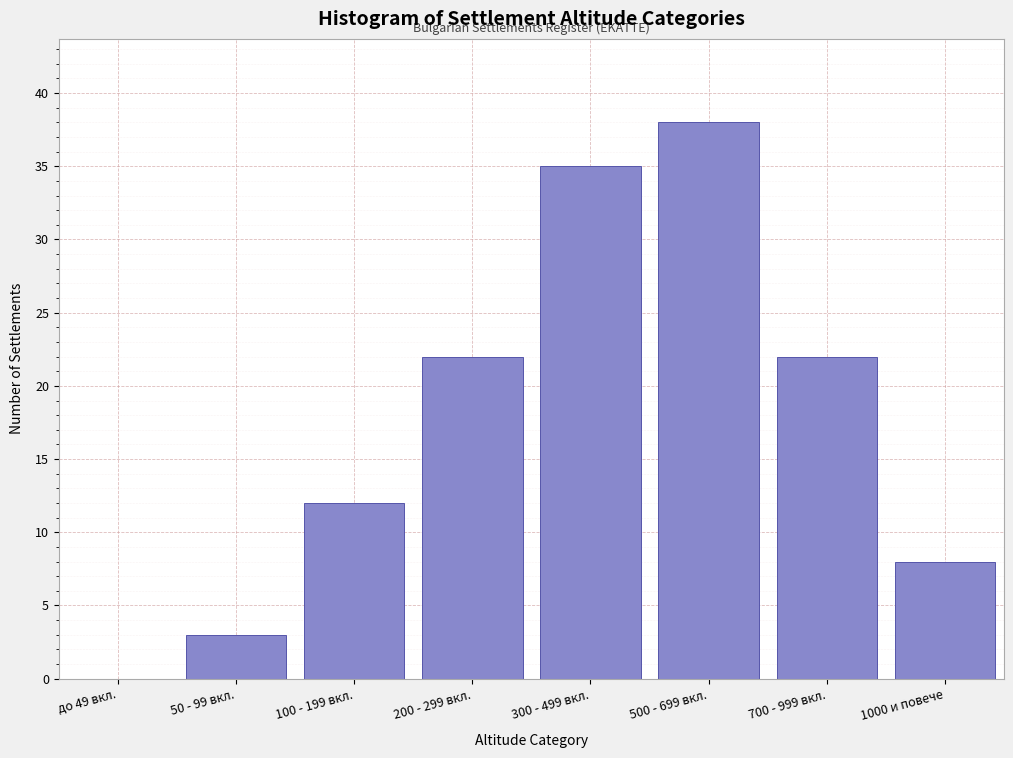

Reading right to left, extract all data points from this chart.

1000 и повече=8	700 - 999 вкл.=22	500 - 699 вкл.=38	300 - 499 вкл.=35	200 - 299 вкл.=22	100 - 199 вкл.=12	50 - 99 вкл.=3	до 49 вкл.=0